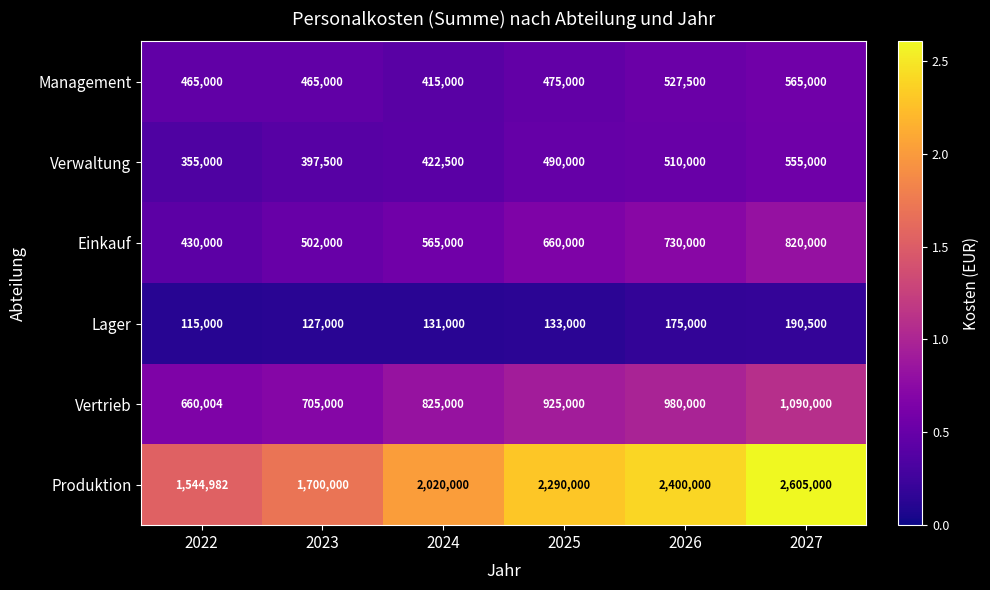

What is the minimum value for Lager?

115000